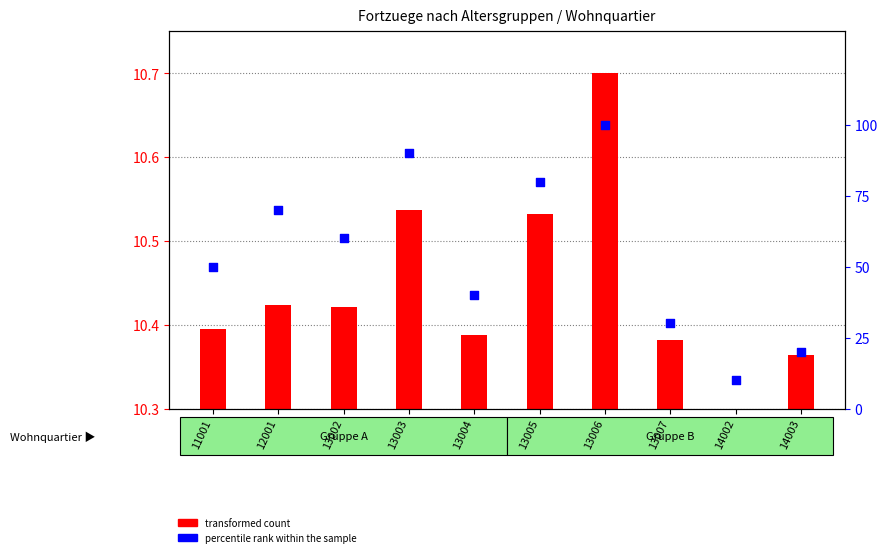

What is the change in value from 13006 to 13007?

-70